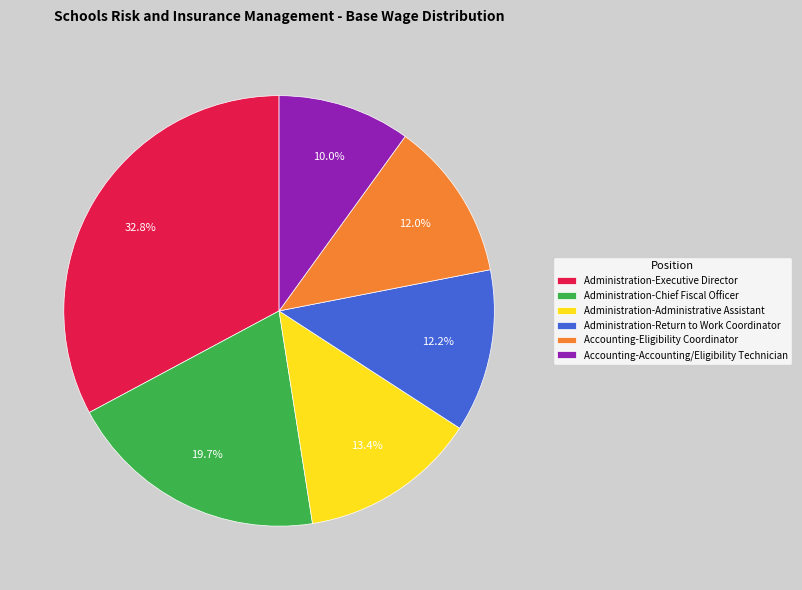

What is the ratio of the value at Administration-Administrative Assistant to the value at Administration-Executive Director?

0.4